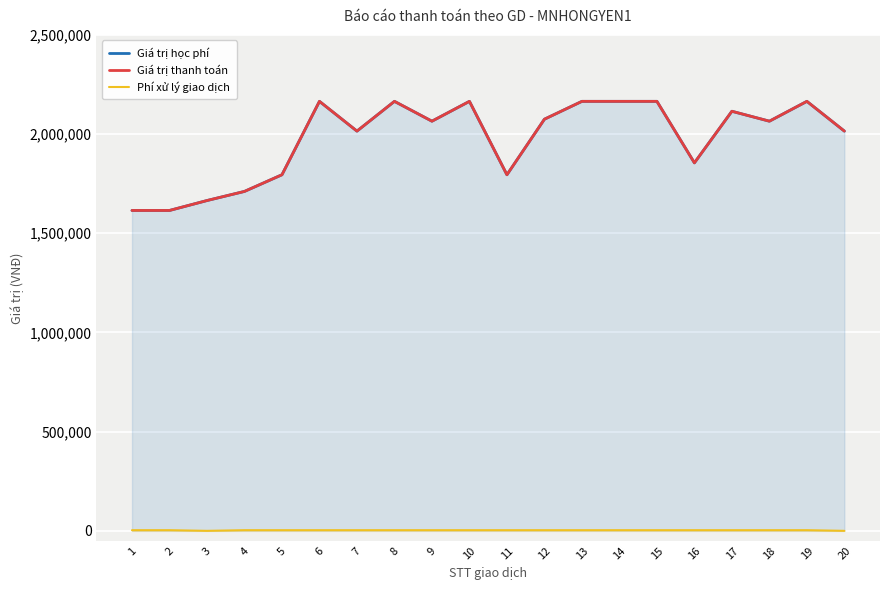

What is the maximum value for Phí xử lý giao dịch?

3300